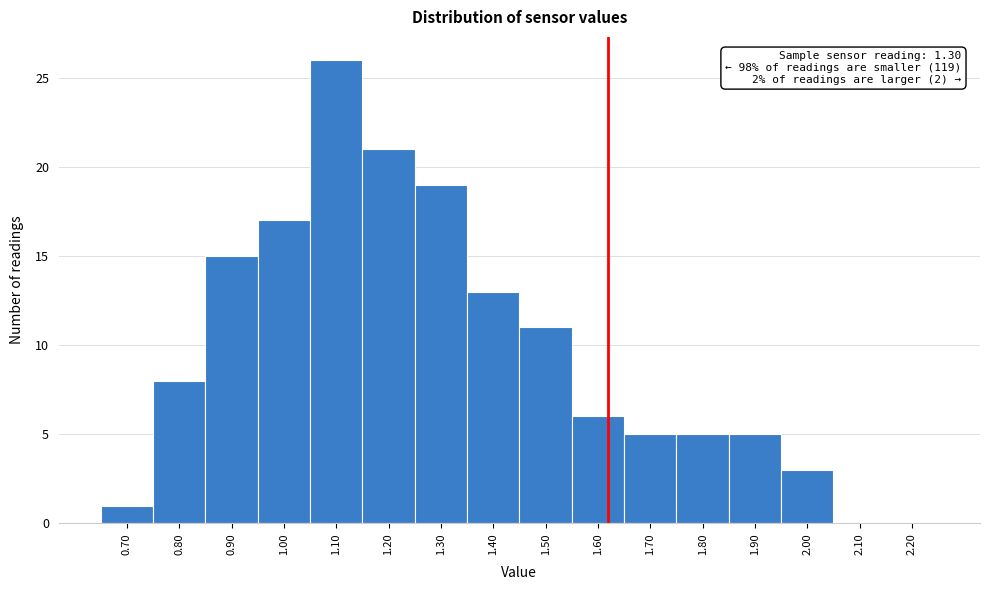

Reading left to right, what are all the values shown in this chart?

0.70=1	0.80=8	0.90=15	1.00=17	1.10=26	1.20=21	1.30=19	1.40=13	1.50=11	1.60=6	1.70=5	1.80=5	1.90=5	2.00=3	2.10=0	2.20=0